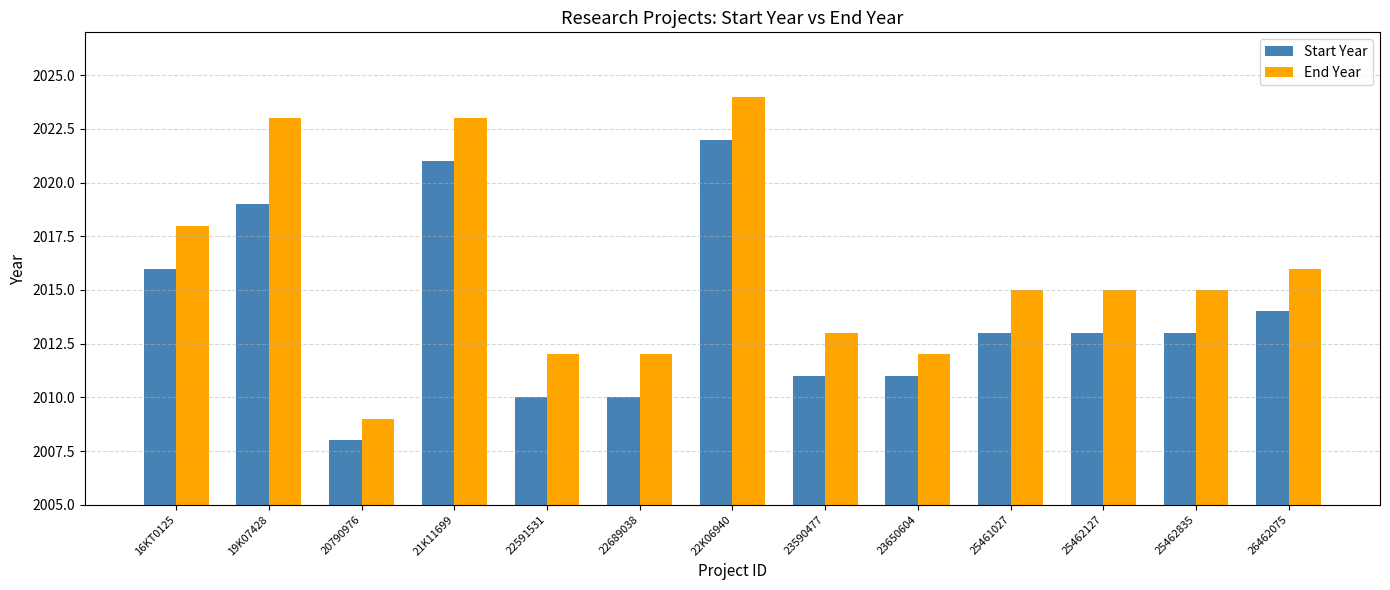

The End Year series shows 2015 at 25462127. True or false?

True